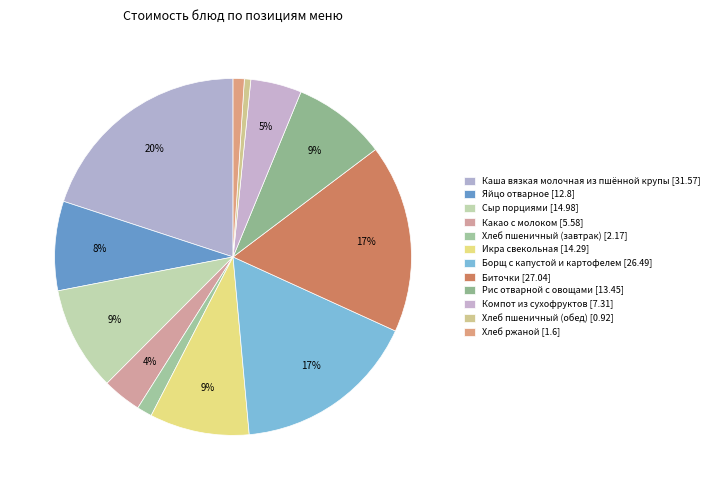

Combined, what portion of the pie is Сыр порциями and Икра свекольная?

18.5%